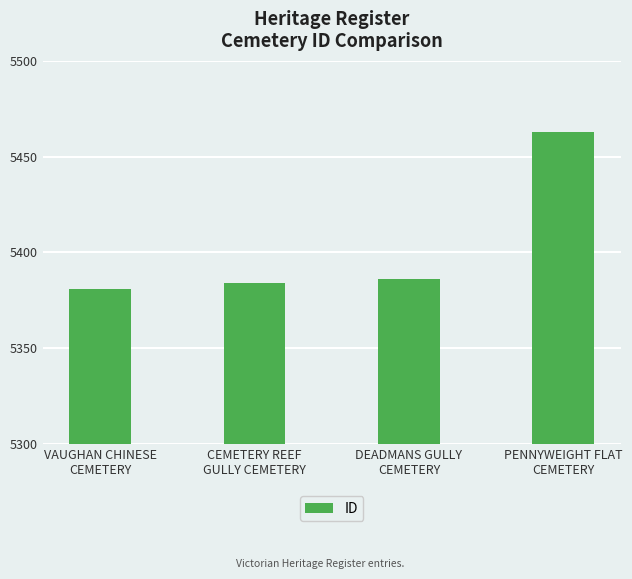

The chart shows a value of 5384 at CEMETERY REEF
GULLY CEMETERY. True or false?

True